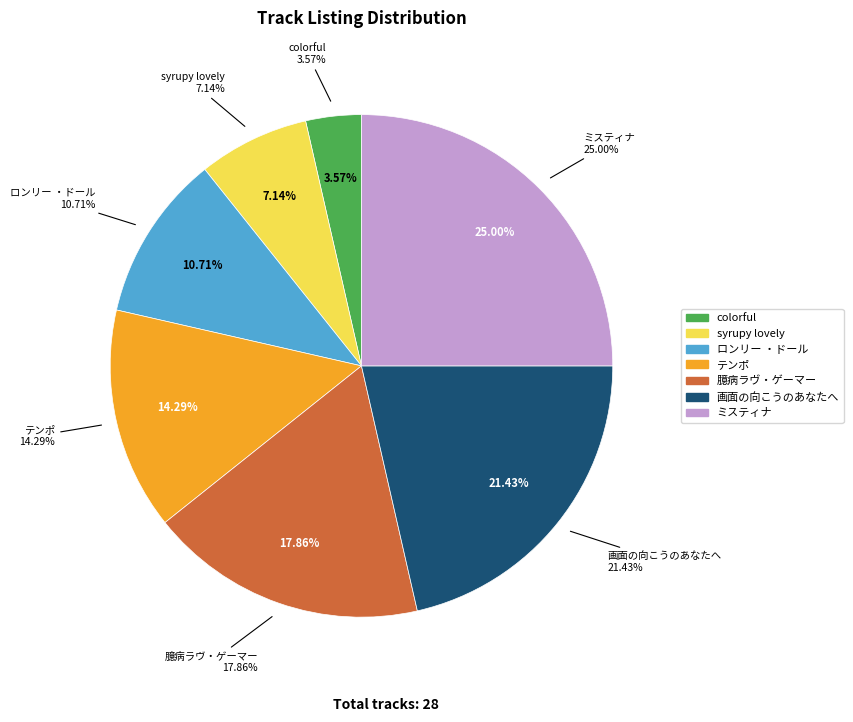

Rank the categories by value from highest to lowest.

ミスティナ, 画面の向こうのあなたへ, 臆病ラヴ・ゲーマー, テンポ, ロンリー ・ドール, syrupy lovely, colorful